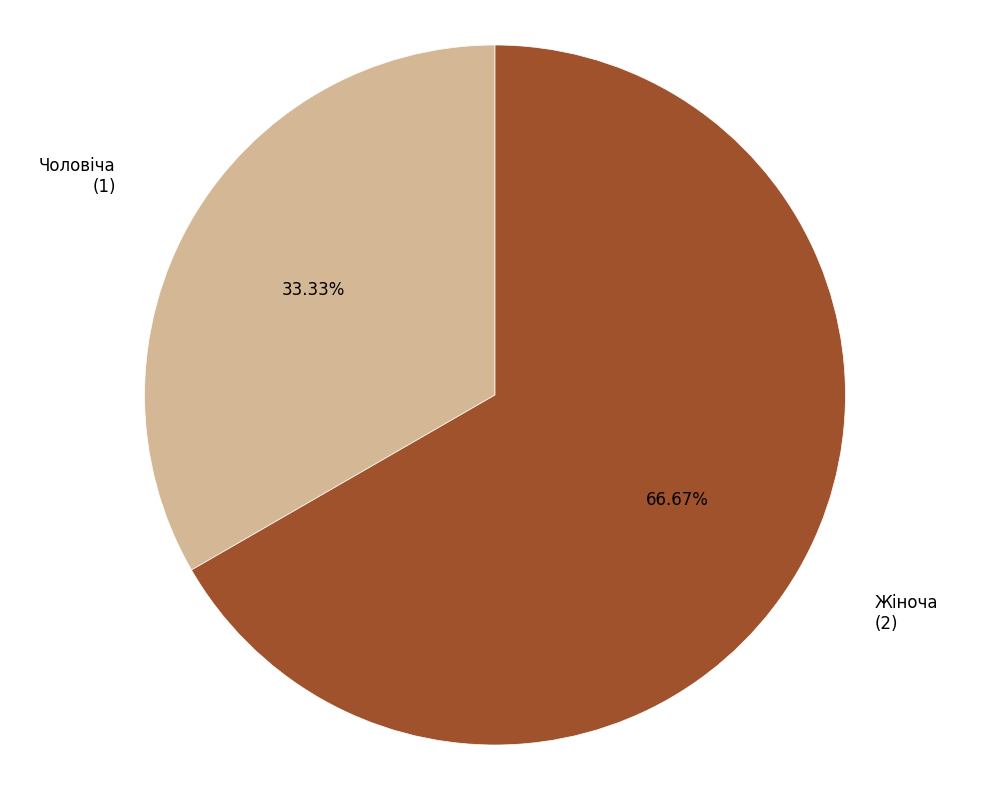

How many segments does this pie chart have?

2